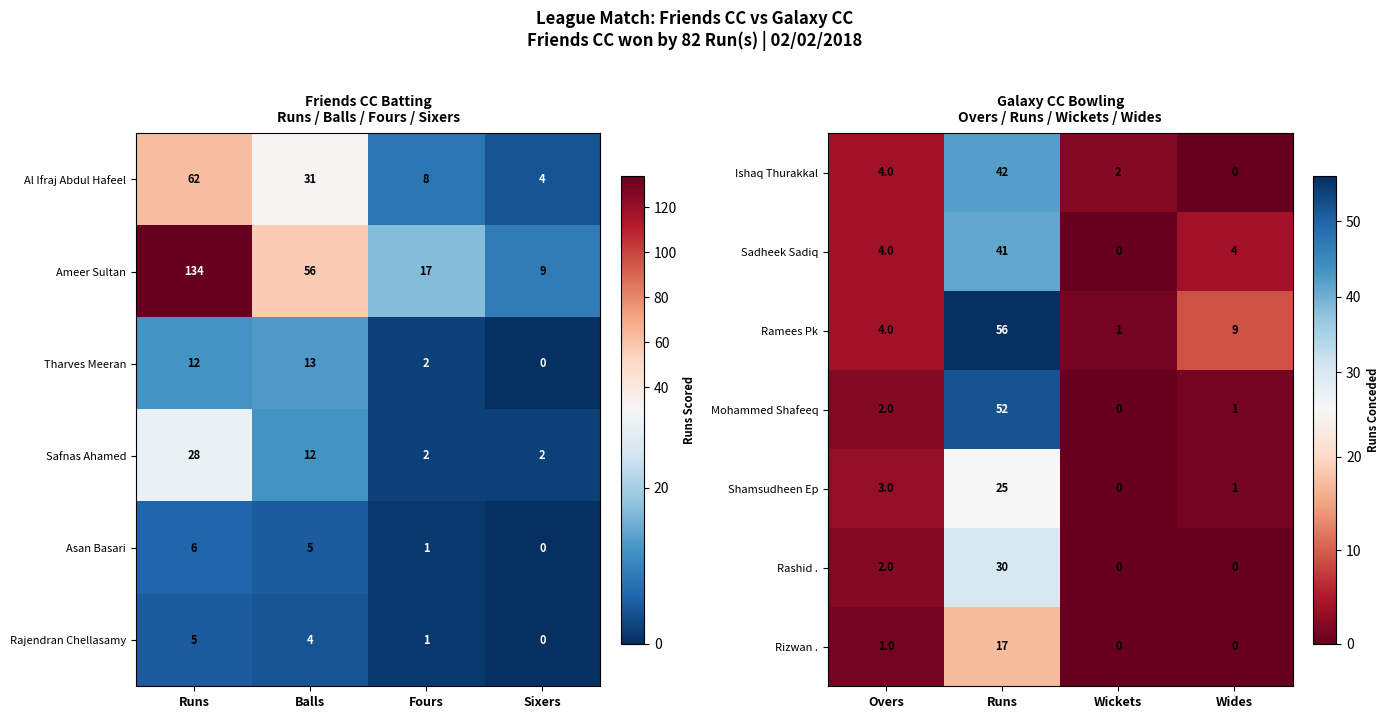

Is the value of Rizwan . at Wides greater than the value of Ishaq Thurakkal at Overs?

No